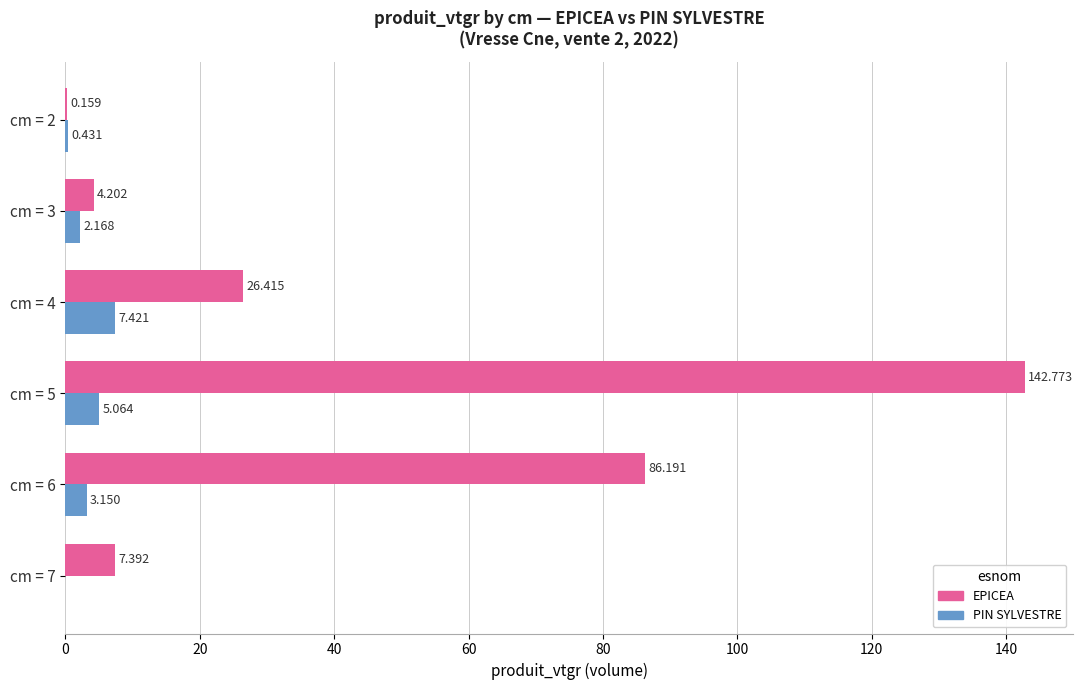

Is the value of PIN SYLVESTRE at cm = 6 greater than the value of EPICEA at cm = 4?

No